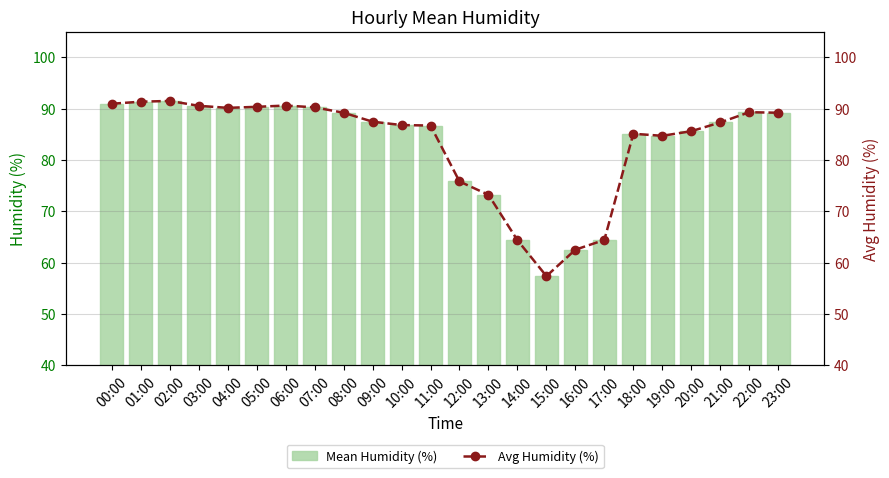

What is the average value of the Mean Humidity (%) series?

83.1